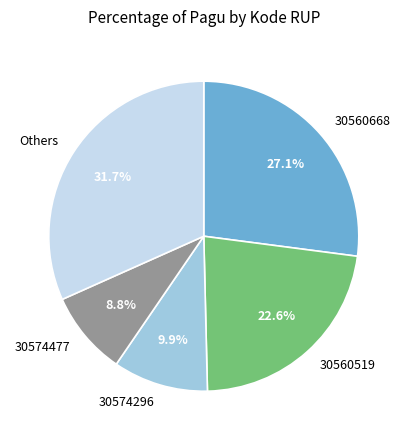

What portion of the pie excludes 30574477?

91.2%